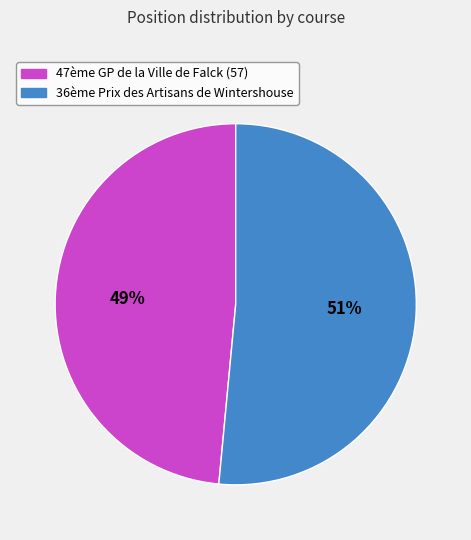

To the nearest percent, what percentage of the pie is 47ème GP de la Ville de Falck (57)?

49%